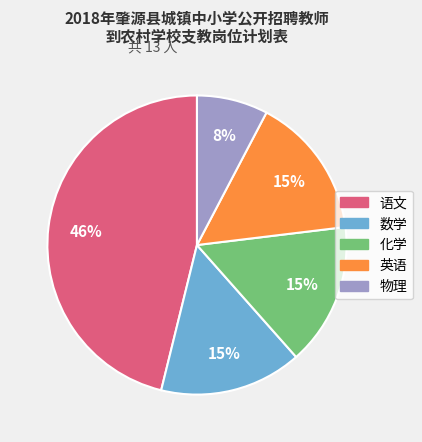

The 数学 slice represents 15% of the pie. True or false?

True